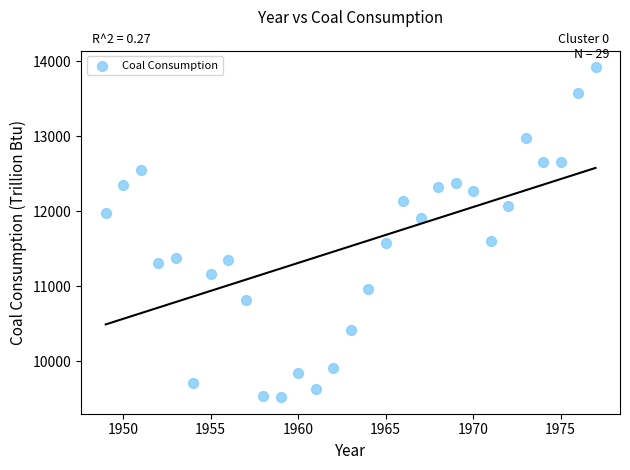

What is the range of X values (max minus min)?

28.0